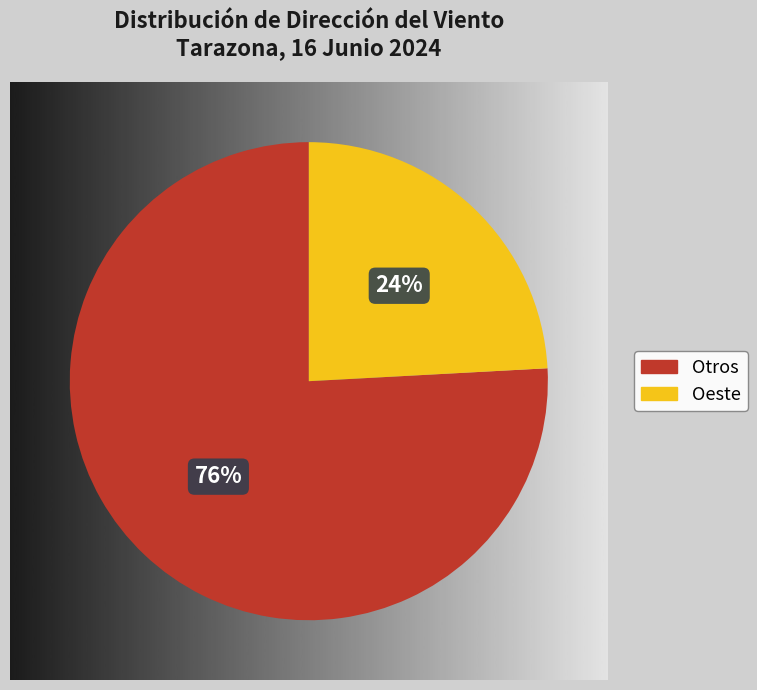

To the nearest percent, what is the average slice percentage?

50%